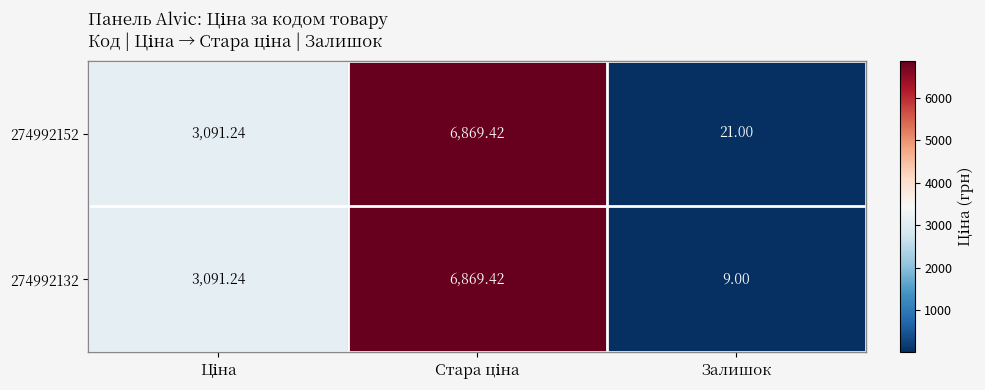

At which category does the chart reach its minimum across all series?

Залишок